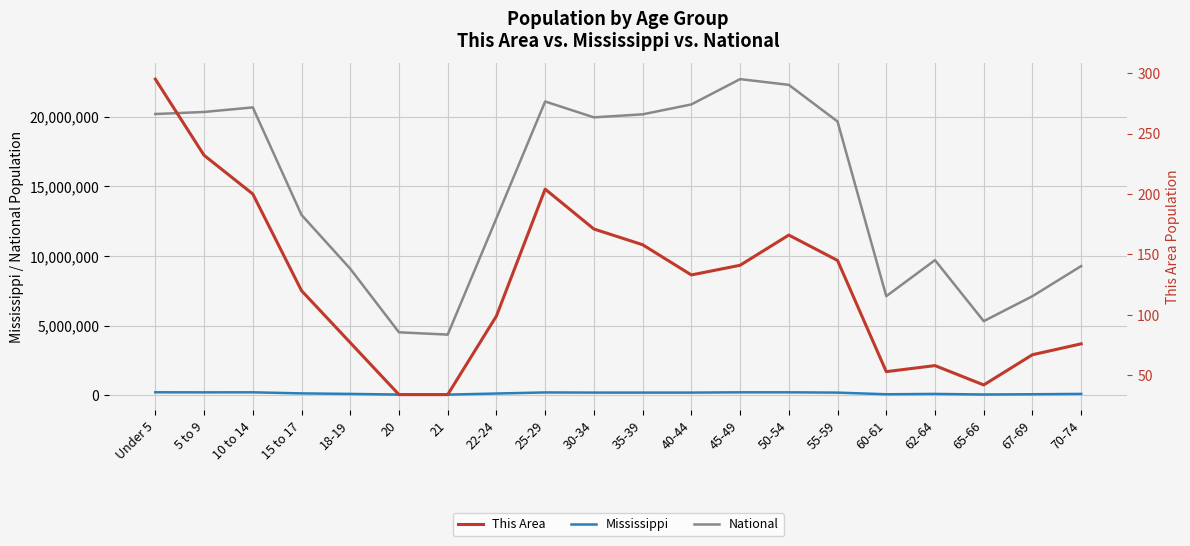

The value of Mississippi at 30-34 is 59390. True or false?

False